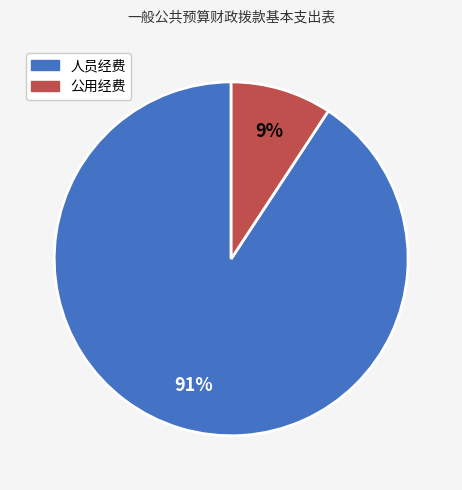

Do 公用经费 and 人员经费 together represent more than half of the pie?

Yes